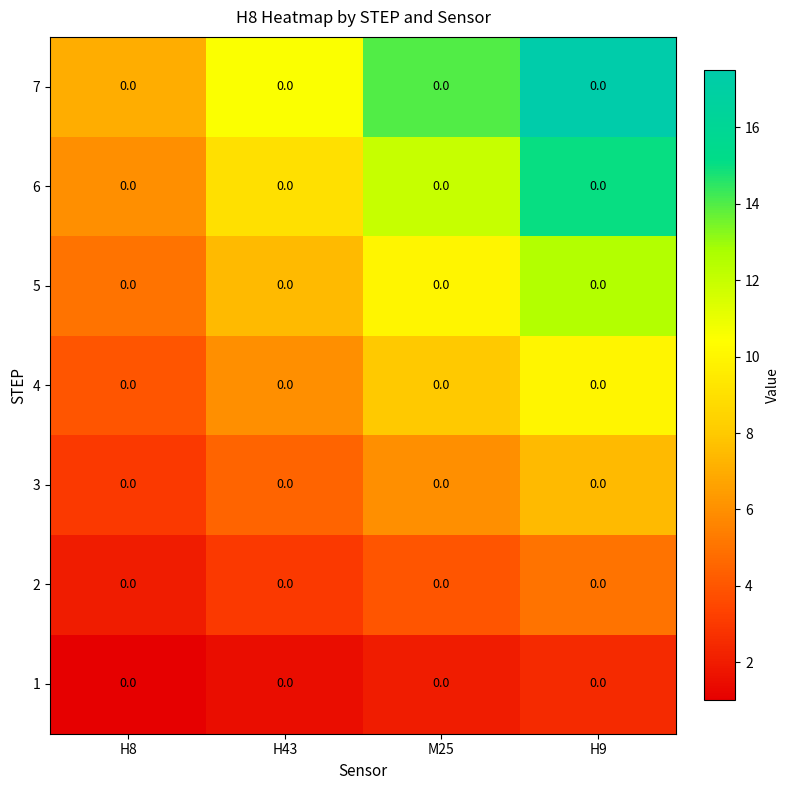

How many data points in 3 are above 6?

1